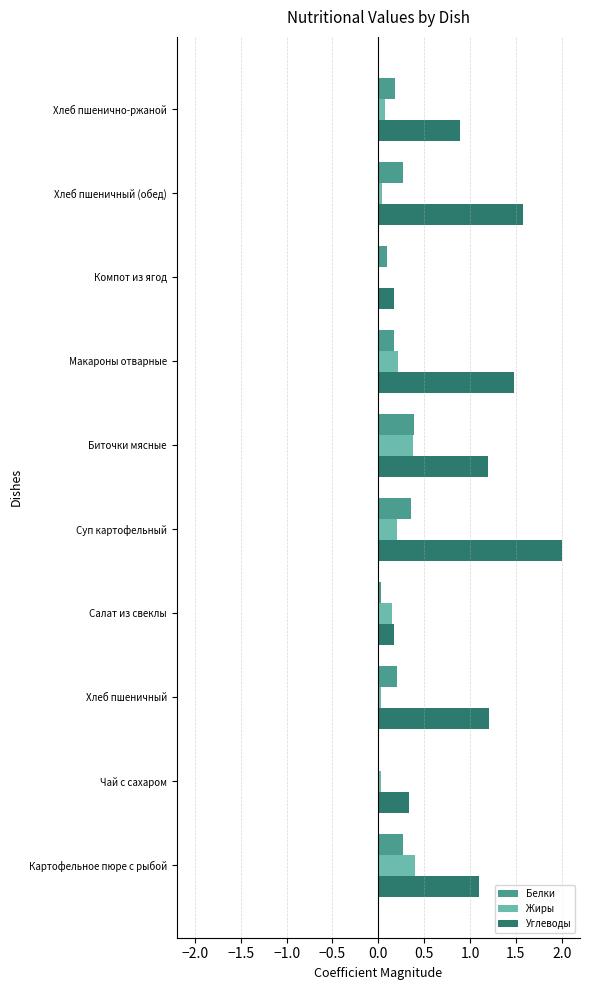

Which series has the largest total across all categories?

Углеводы